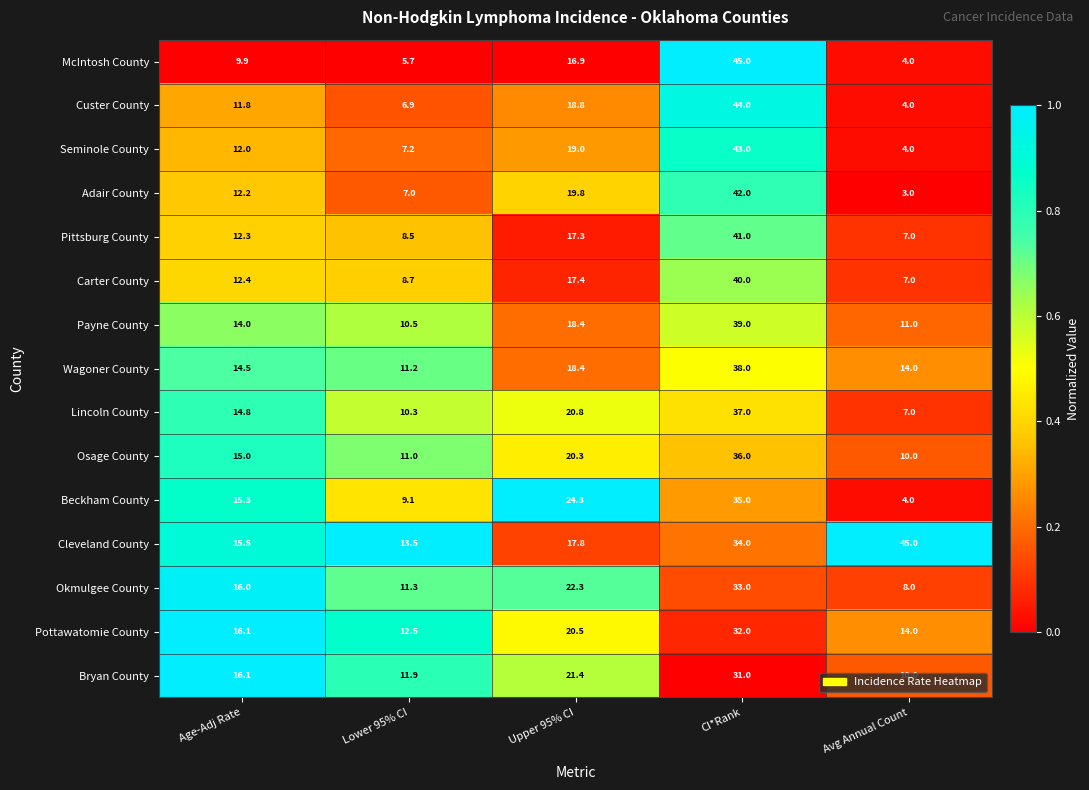

Which series has the widest spread of values?

McIntosh County